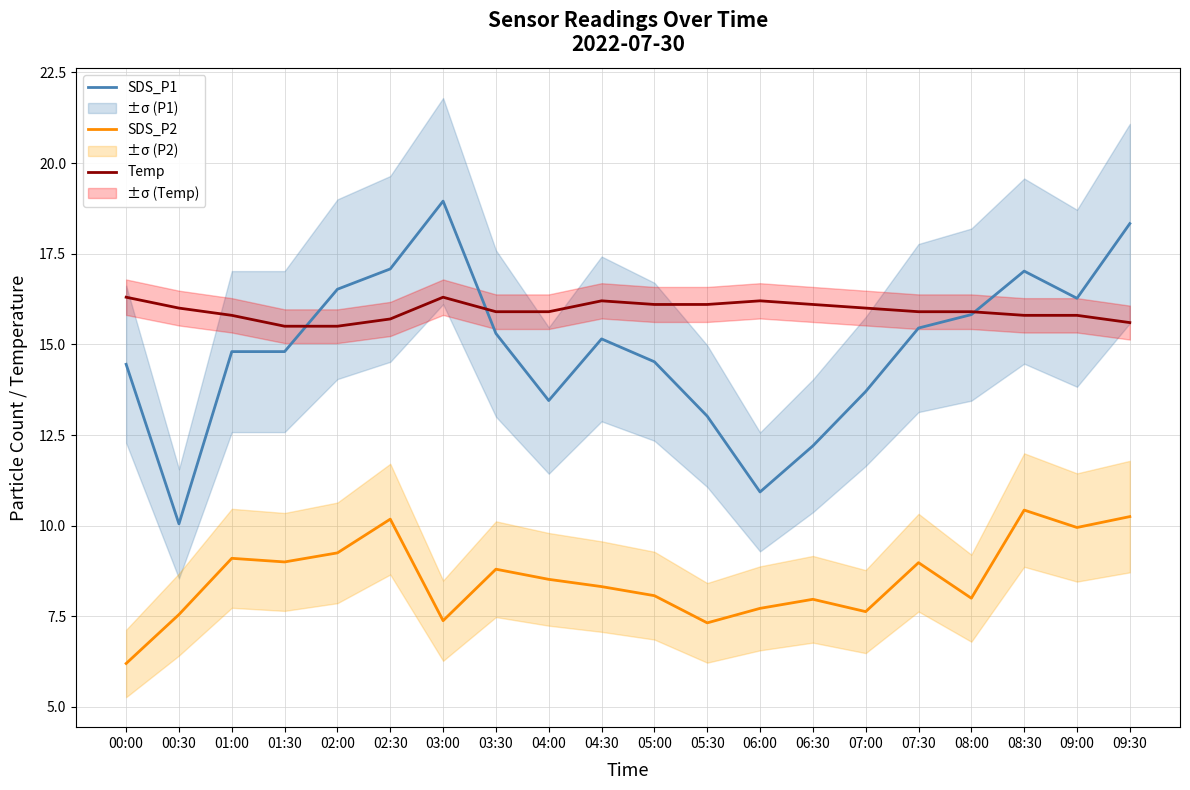

Which label corresponds to the largest value in the chart?

03:00